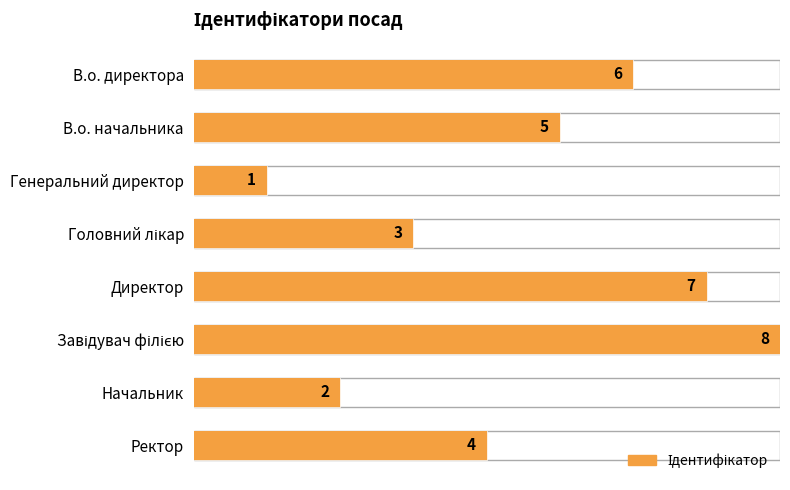

How many series are shown in this chart?

1